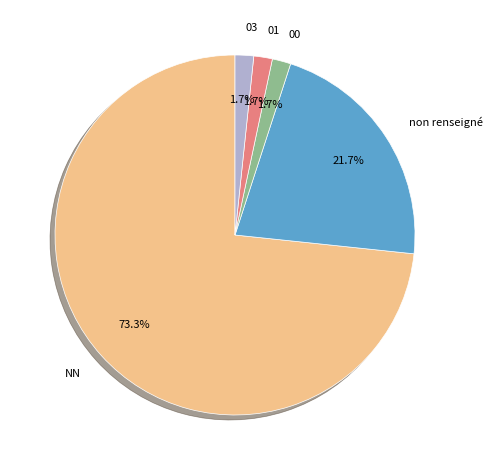

How many segments does this pie chart have?

5